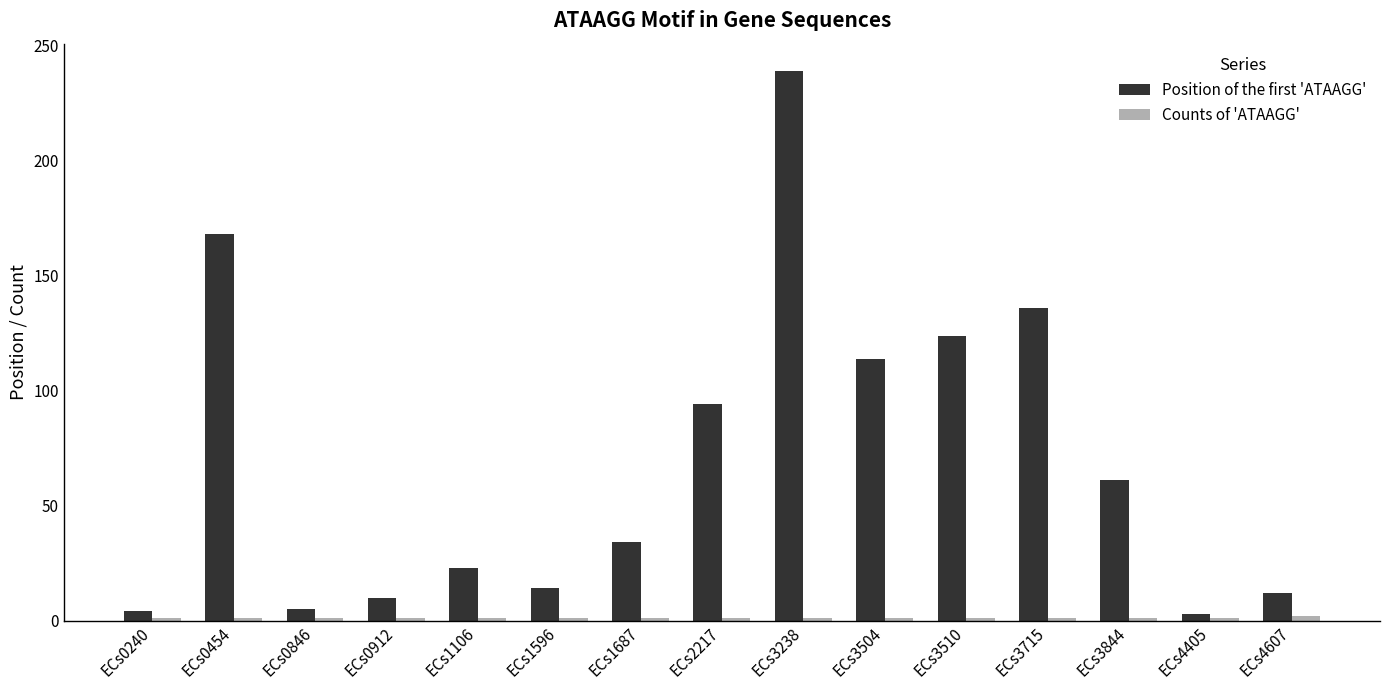

Are the bars horizontal?

No